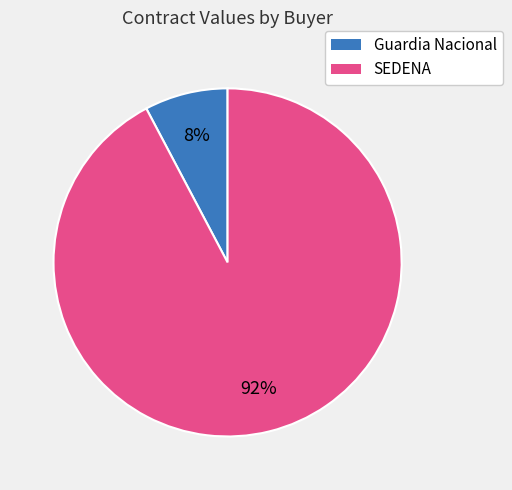

To the nearest percent, what is the average slice percentage?

50%